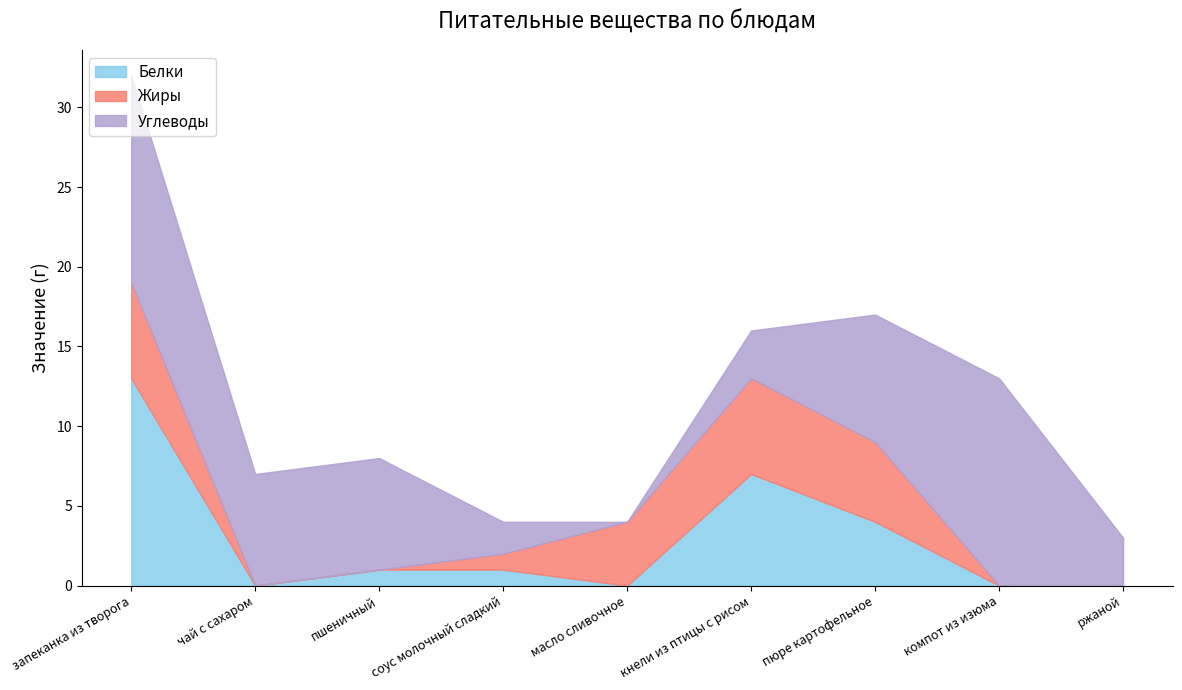

What is the average value of the Белки series?

3